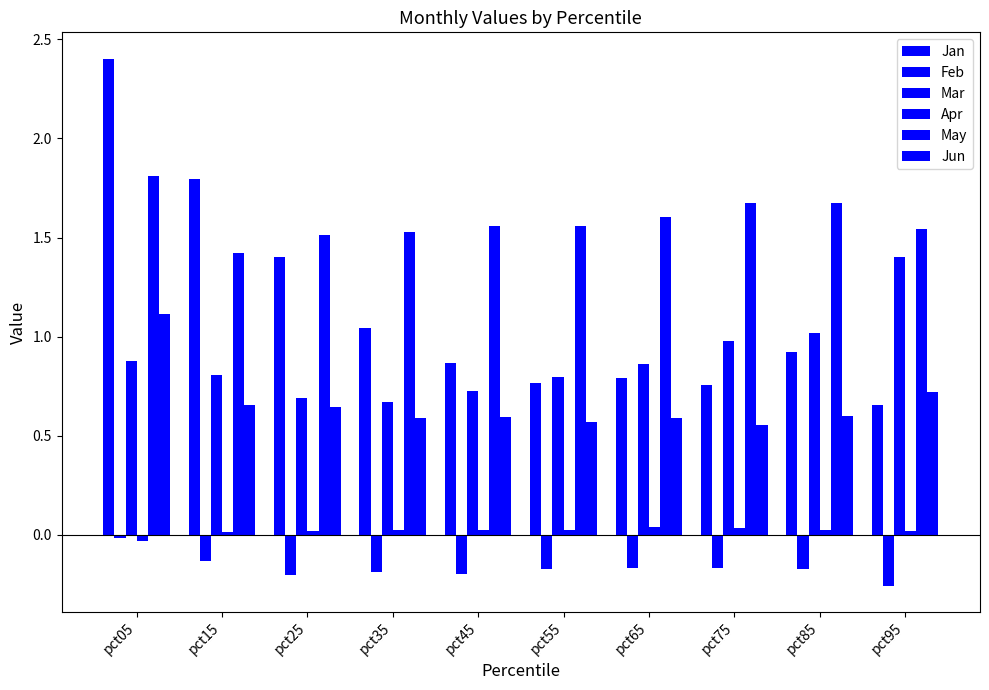

What is the greatest value displayed?

2.4